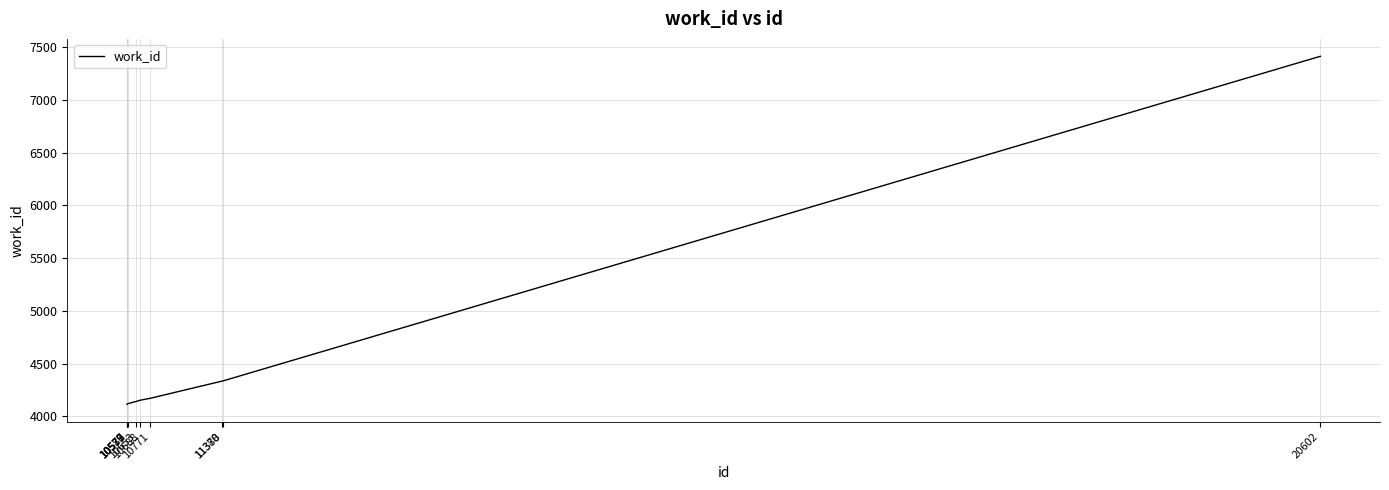

What is the difference between the maximum and minimum values?

3300